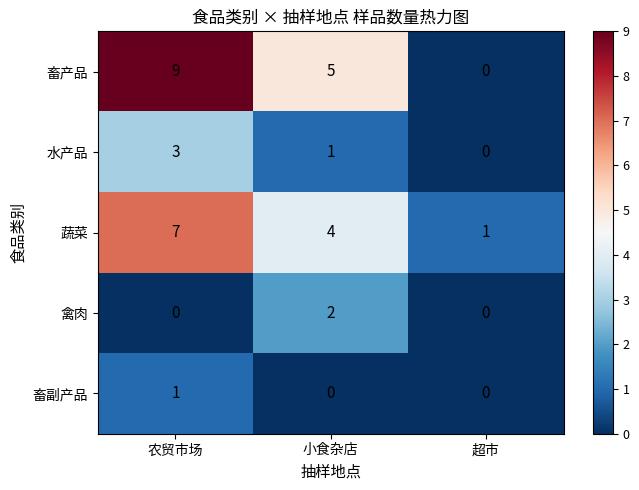

At which category is the sum across all series the highest?

农贸市场